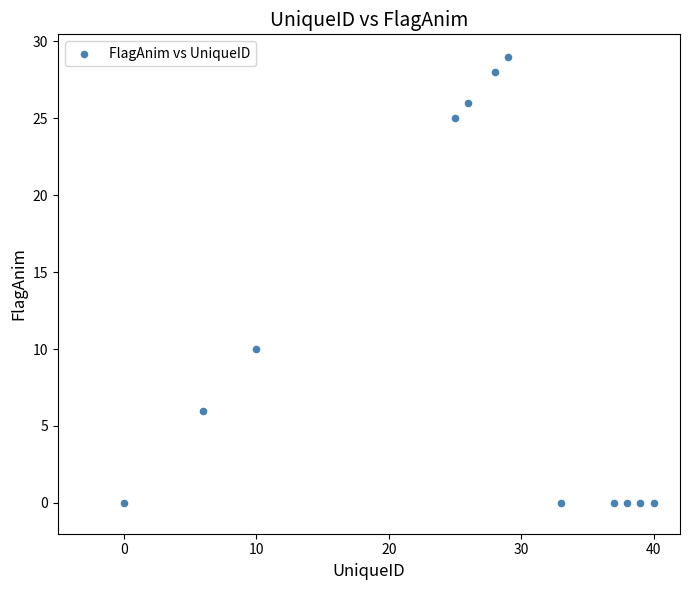

What is the range of X values (max minus min)?

40